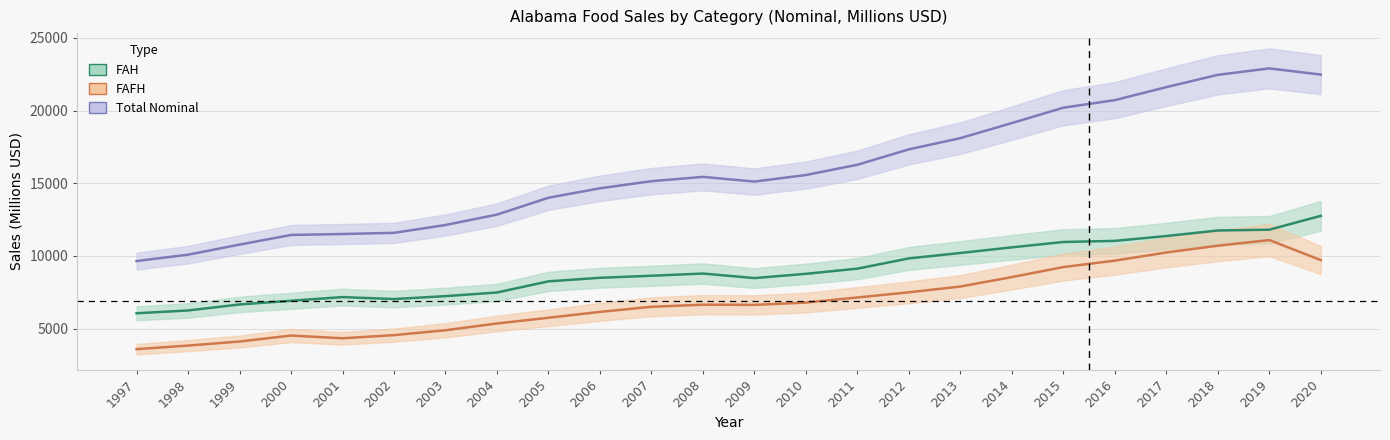

Where is the first local maximum for FAFH?

2000